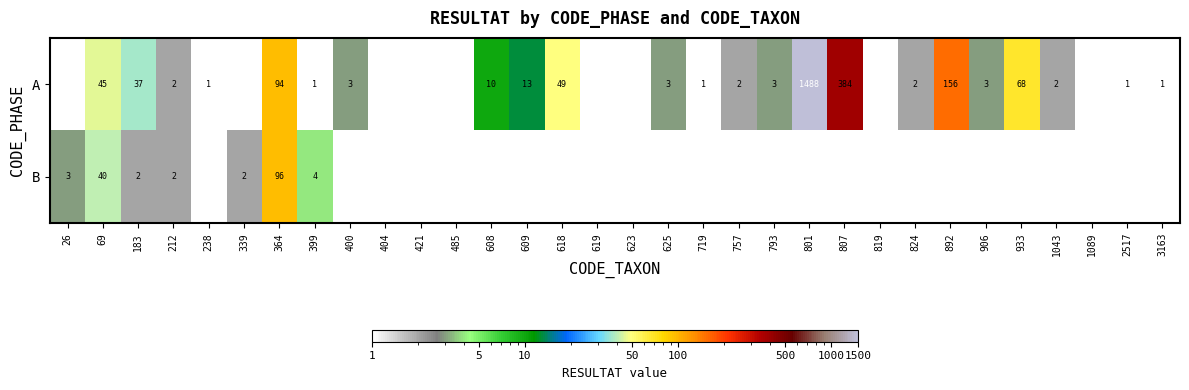

What is the total value across all series at 399?

5